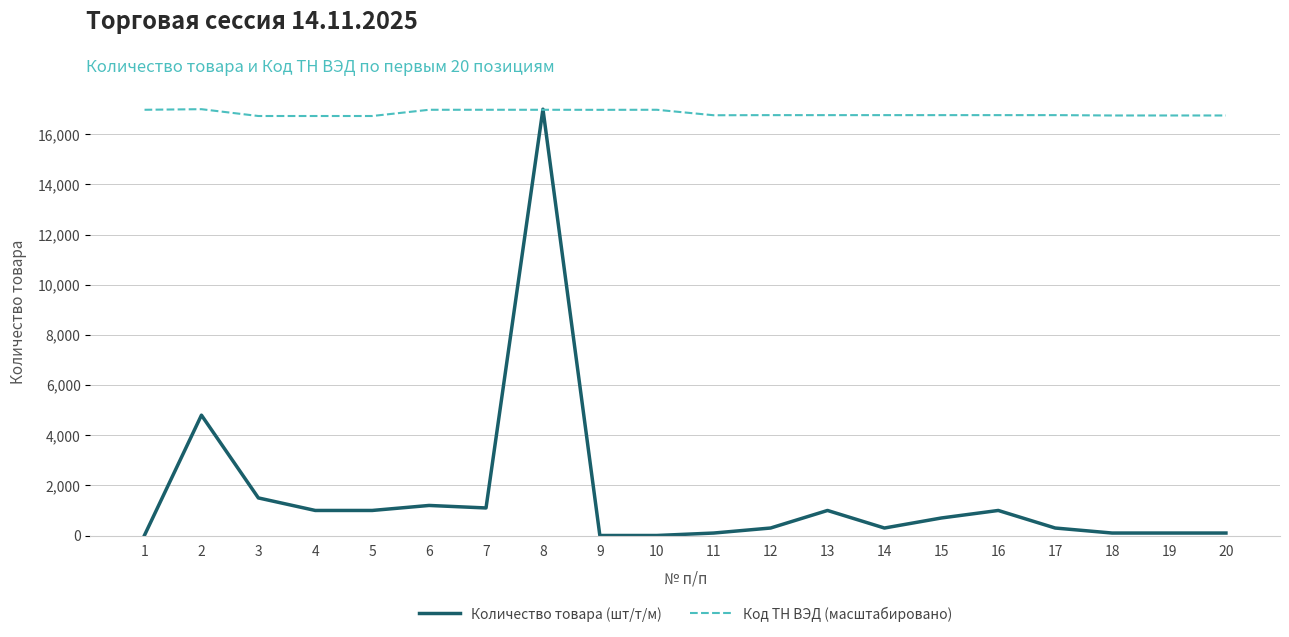

List the series in order of their overall mean, highest first.

Код ТН ВЭД (масштабировано), Количество товара (шт/т/м)